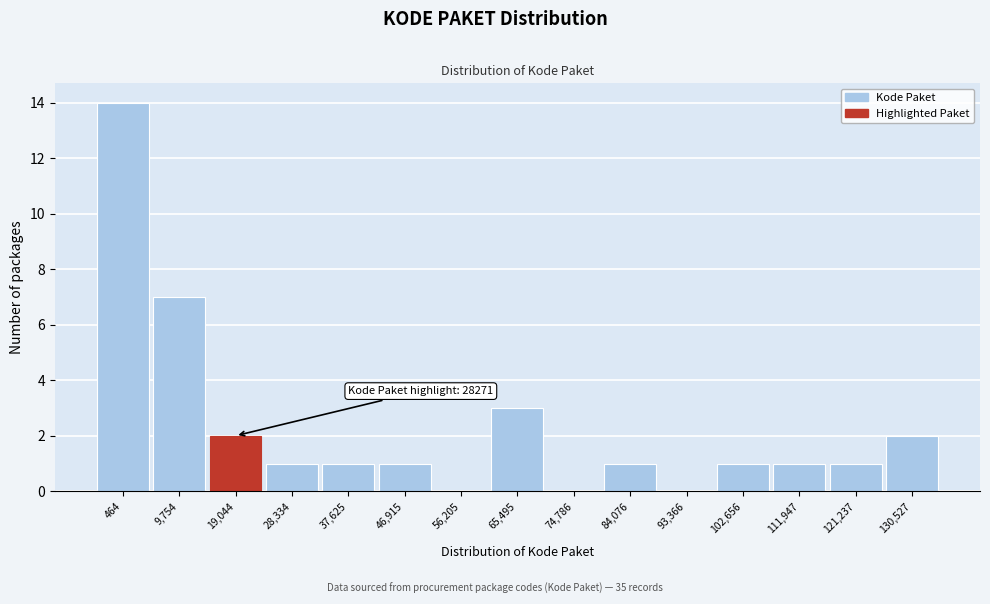

Reading left to right, list all the values displayed in this chart.

464=14	9,754=7	19,044=2	28,334=1	37,625=1	46,915=1	56,205=0	65,495=3	74,786=0	84,076=1	93,366=0	102,656=1	111,947=1	121,237=1	130,527=2